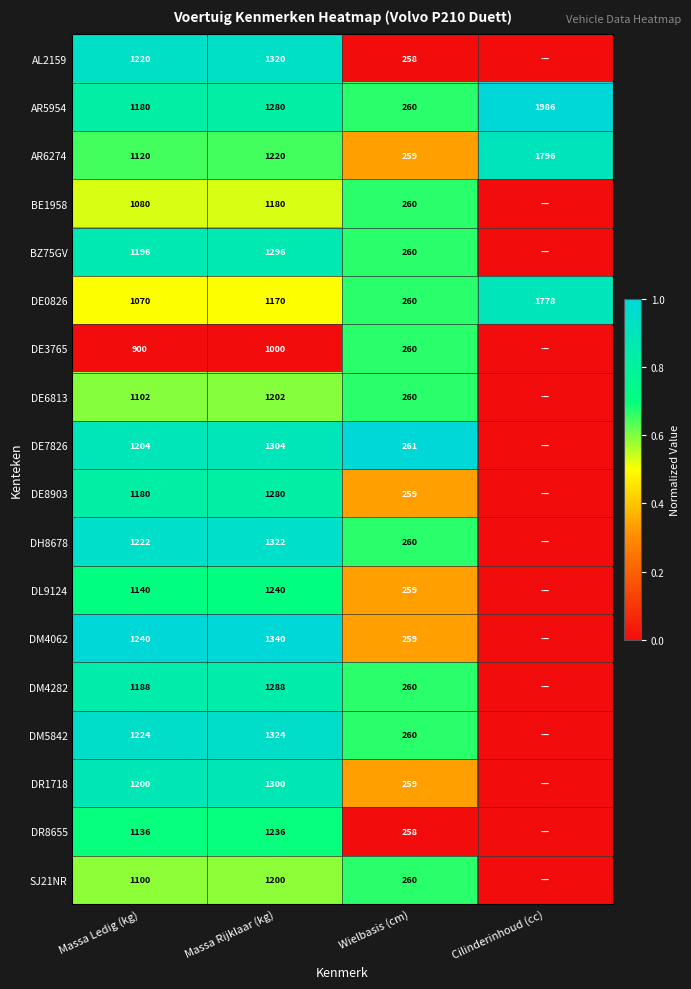

Which series changed the most between Massa Ledig (kg) and Wielbasis (cm)?

DM4062